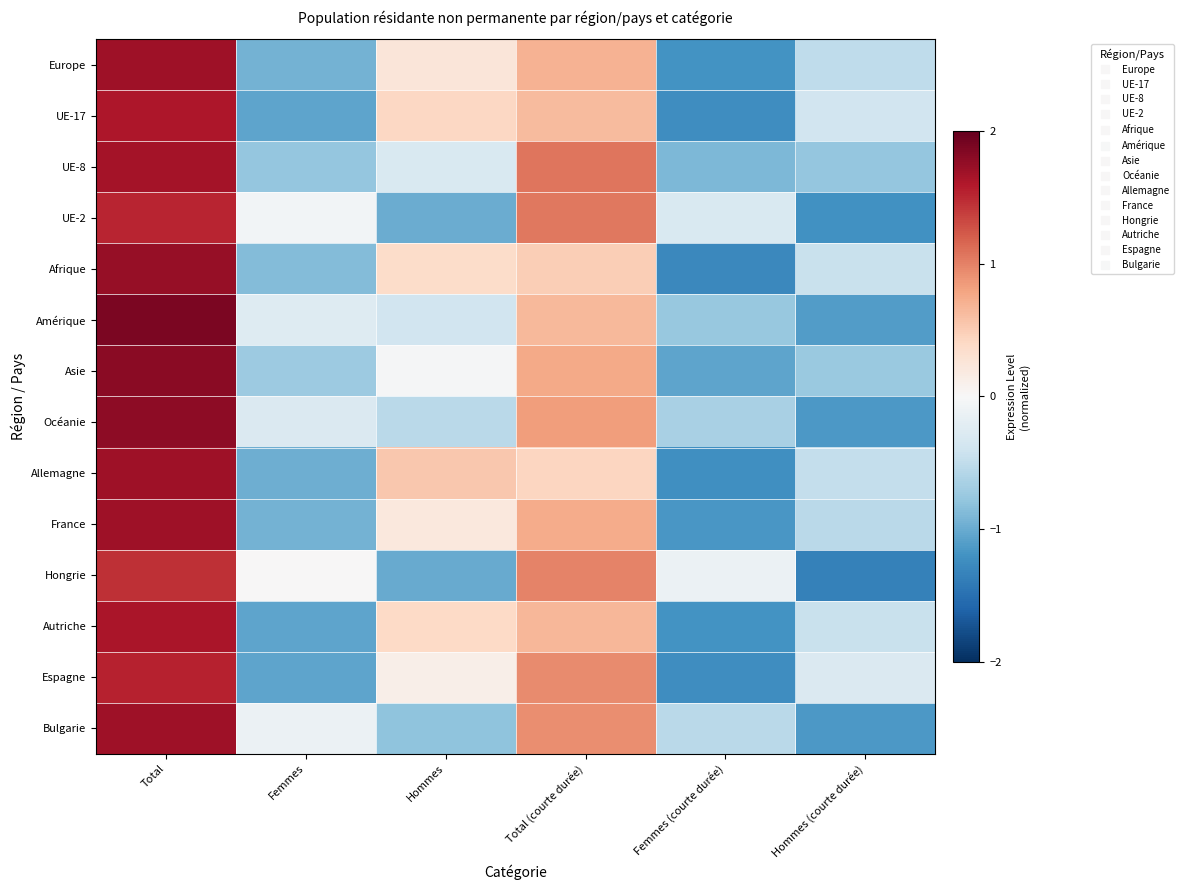

At Femmes (courte durée), list the series in order from largest to smallest.

Hongrie, UE-2, Bulgarie, Océanie, Amérique, UE-8, Asie, France, Europe, Autriche, Allemagne, Espagne, UE-17, Afrique